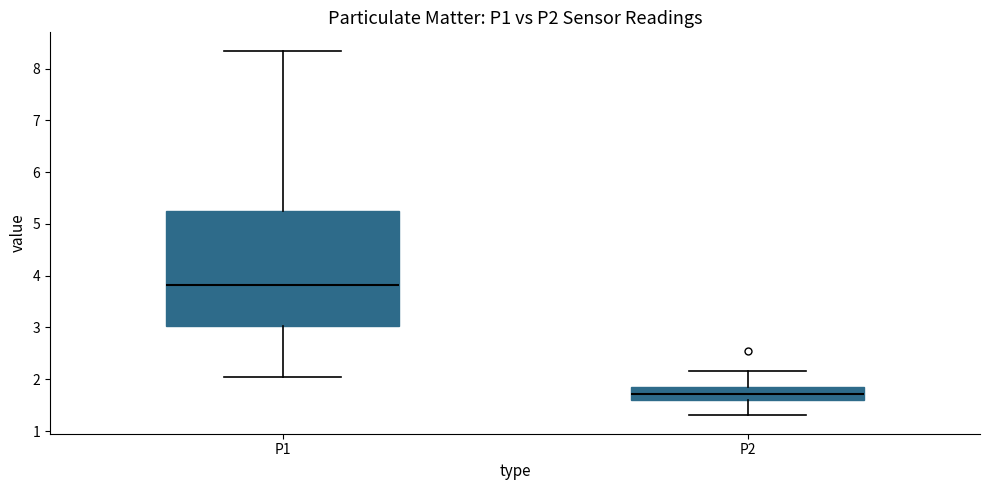

Reading left to right, read every box against the y-axis: the position of its median line, the range the box covers, and the ends of its whiskers. The values are not printed on the chart, so give them approximately, as read against the axis.

P1: median 3.8, box 3.0 to 5.3, whiskers 2.1 to 8.4
P2: median 1.7, box 1.6 to 1.9, whiskers 1.3 to 2.2